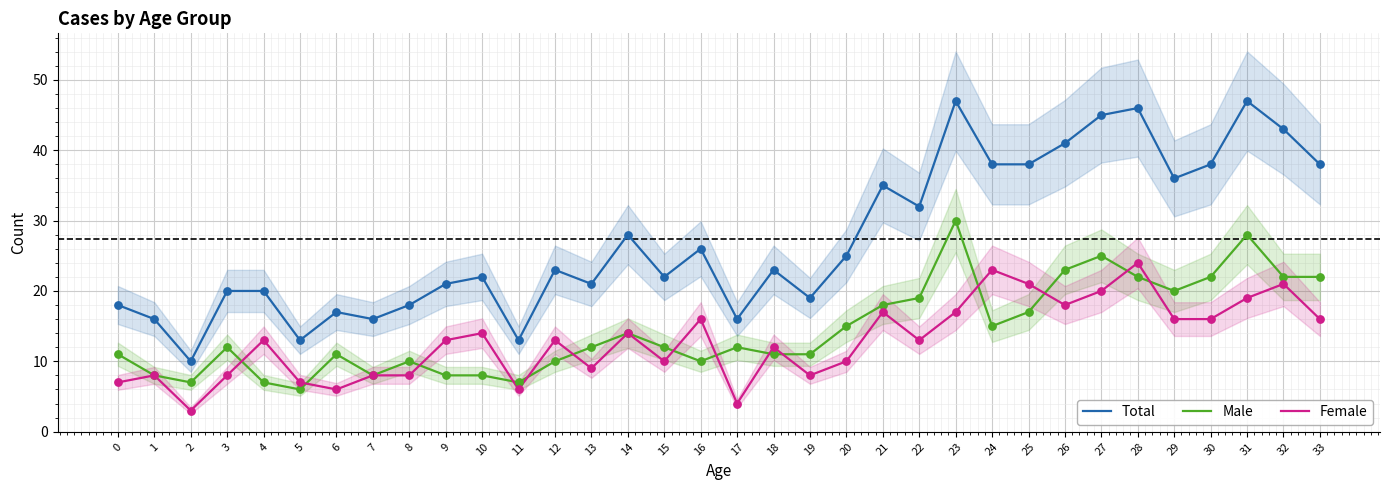

Which series has the largest total across all categories?

Total